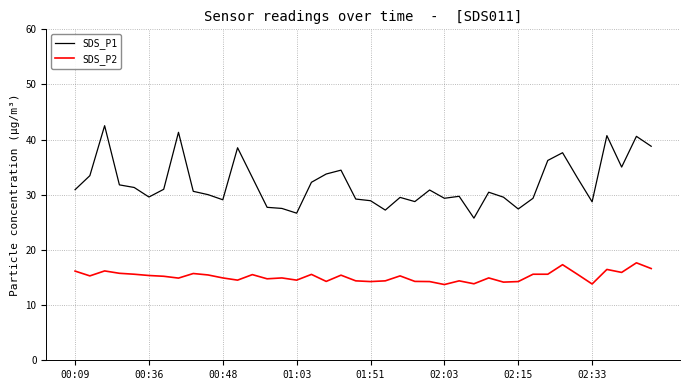

True or false: SDS_P2 and SDS_P1 cross at least once.

False